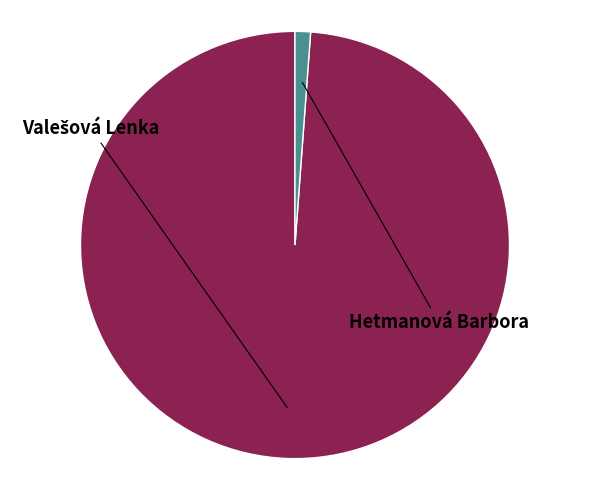

Rank the categories by value from highest to lowest.

Valešová Lenka, Hetmanová Barbora